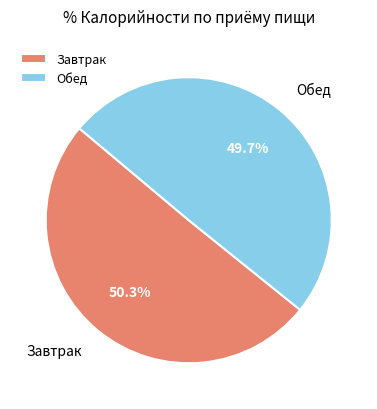

Which category has the smallest portion of the pie?

Обед